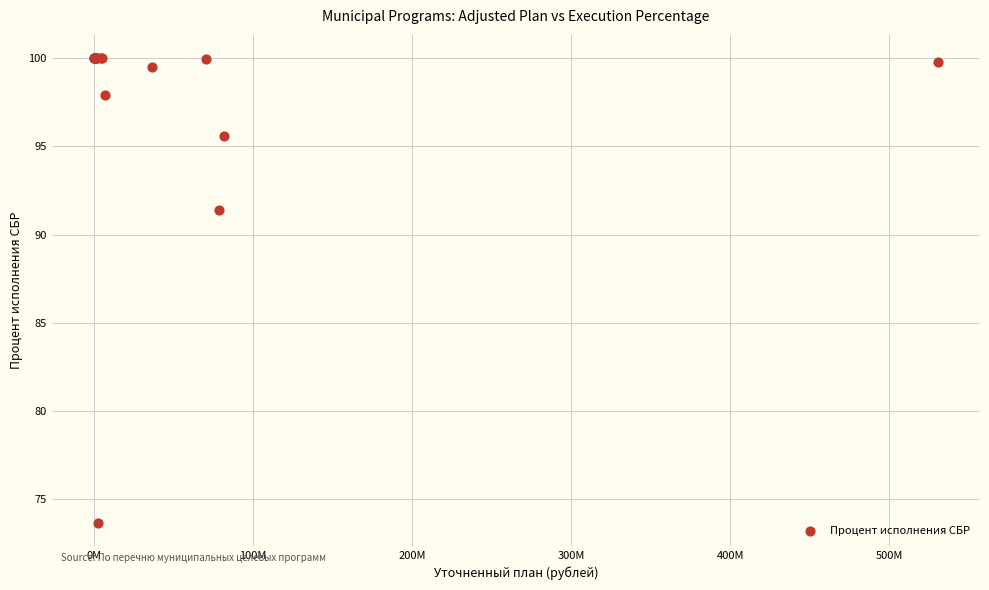

What Y value in the scatter plot is closest to 86?

91.4